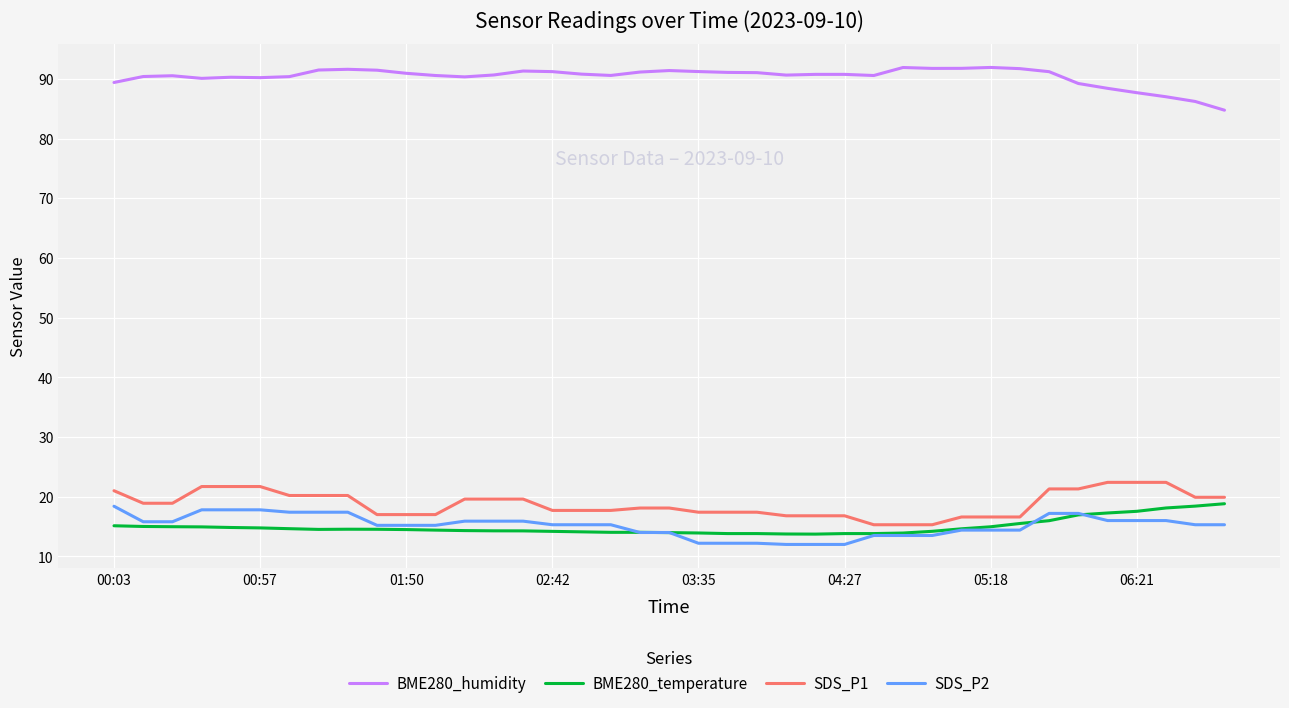

True or false: SDS_P1 and SDS_P2 cross at least once.

False